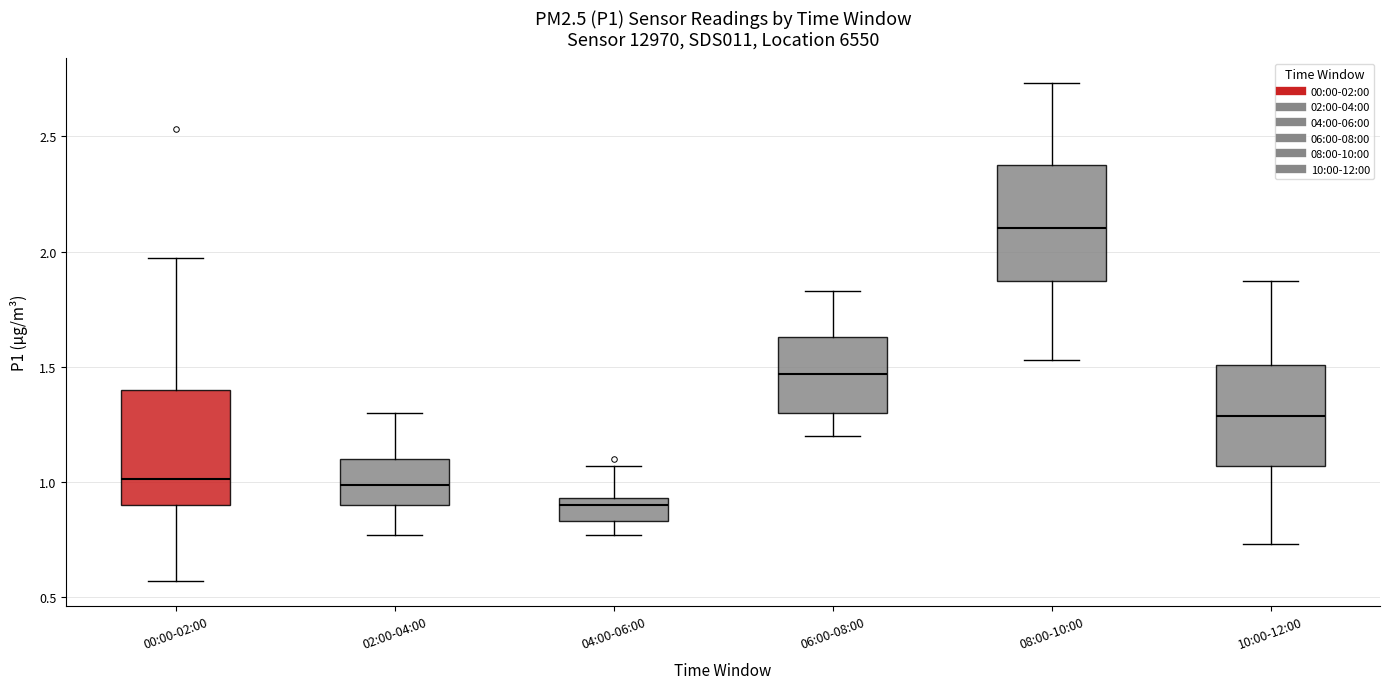

Reading left to right, read every box against the y-axis: the position of its median line, the range the box covers, and the ends of its whiskers. The values are not printed on the chart, so give them approximately, as read against the axis.

00:00-02:00: median 1.00, box 0.90 to 1.40, whiskers 0.55 to 1.95
02:00-04:00: median 1.00, box 0.90 to 1.10, whiskers 0.75 to 1.30
04:00-06:00: median 0.90, box 0.85 to 0.95, whiskers 0.75 to 1.05
06:00-08:00: median 1.45, box 1.30 to 1.65, whiskers 1.20 to 1.85
08:00-10:00: median 2.10, box 1.85 to 2.40, whiskers 1.55 to 2.75
10:00-12:00: median 1.30, box 1.05 to 1.50, whiskers 0.75 to 1.85